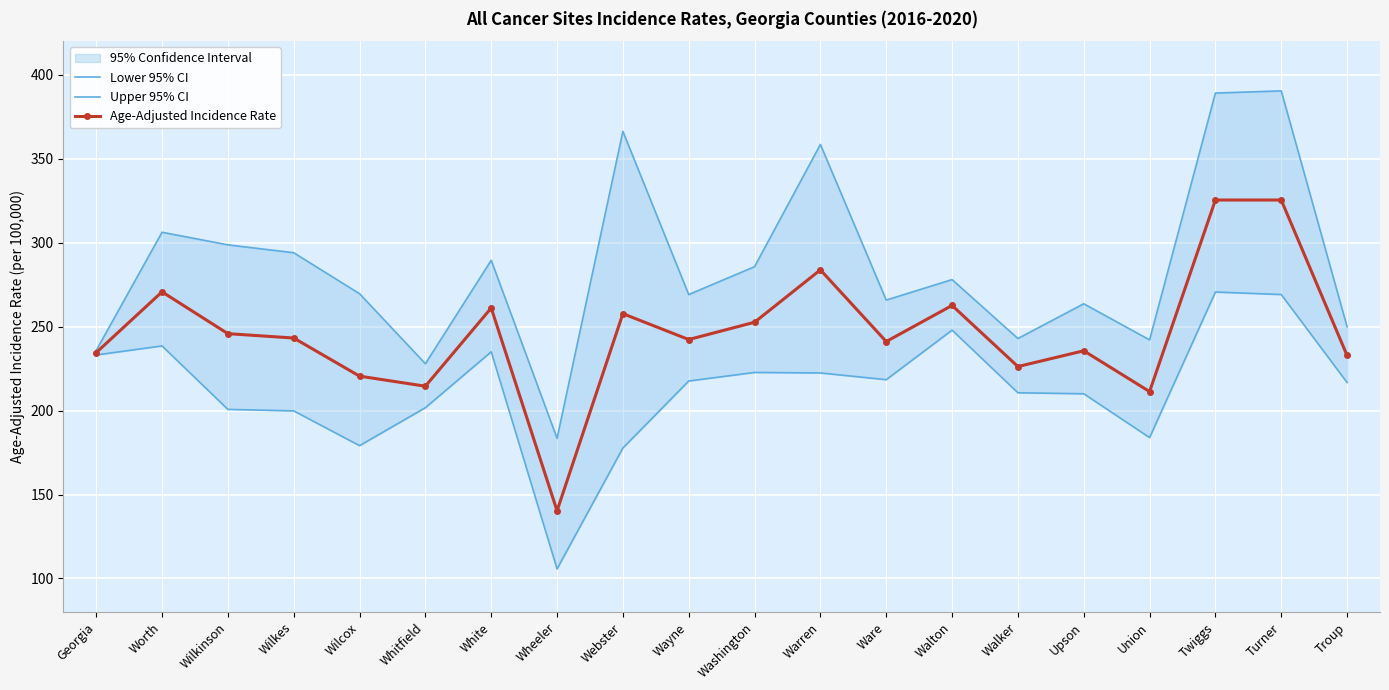

True or false: Upper 95% CI has a value of 342.2 at Troup.

False